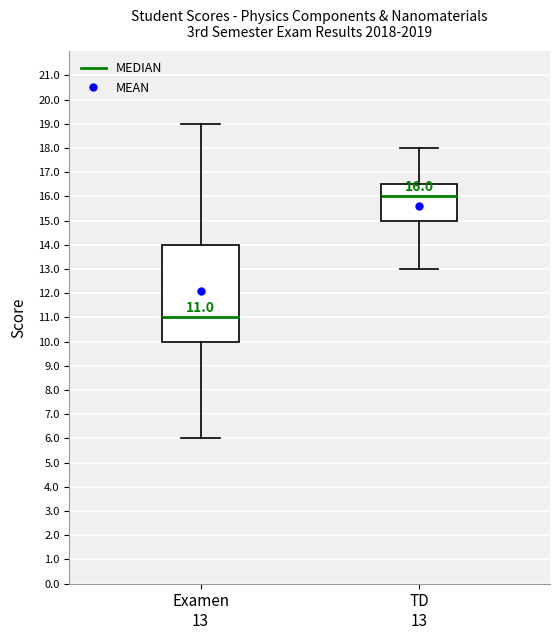

Which box is the tallest, from its lower edge to its upper edge?

Examen 13